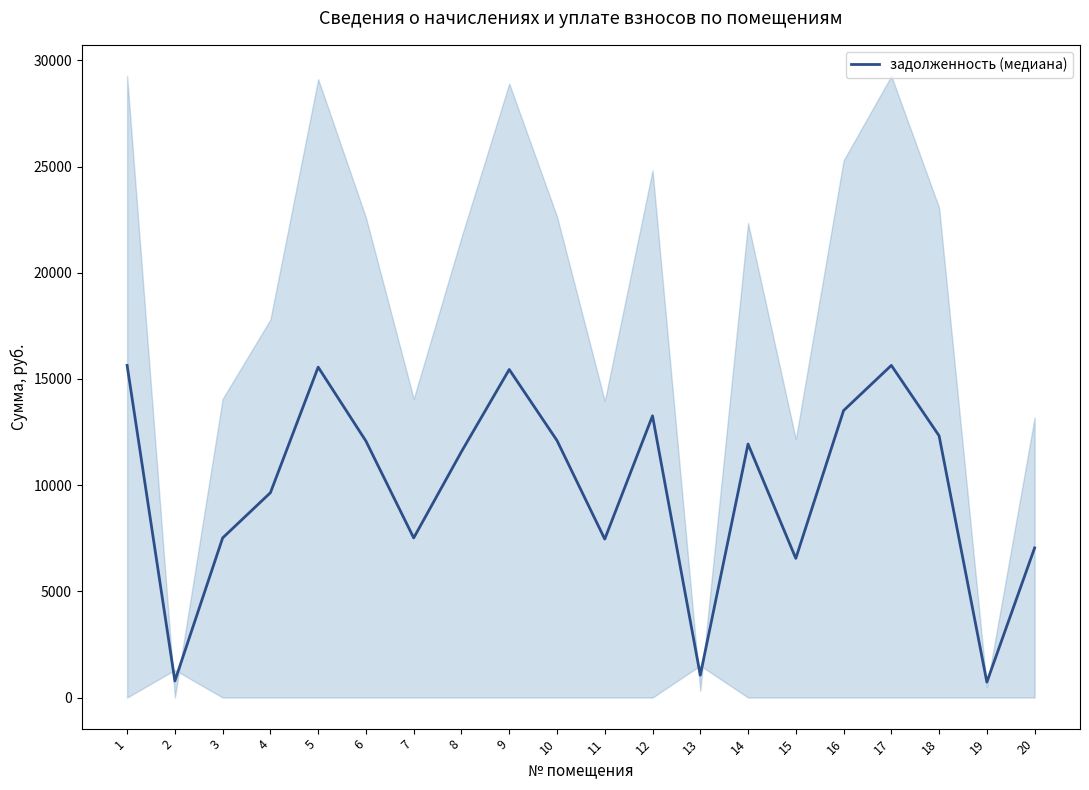

The chart shows a value of 7337.2 at 16. True or false?

False